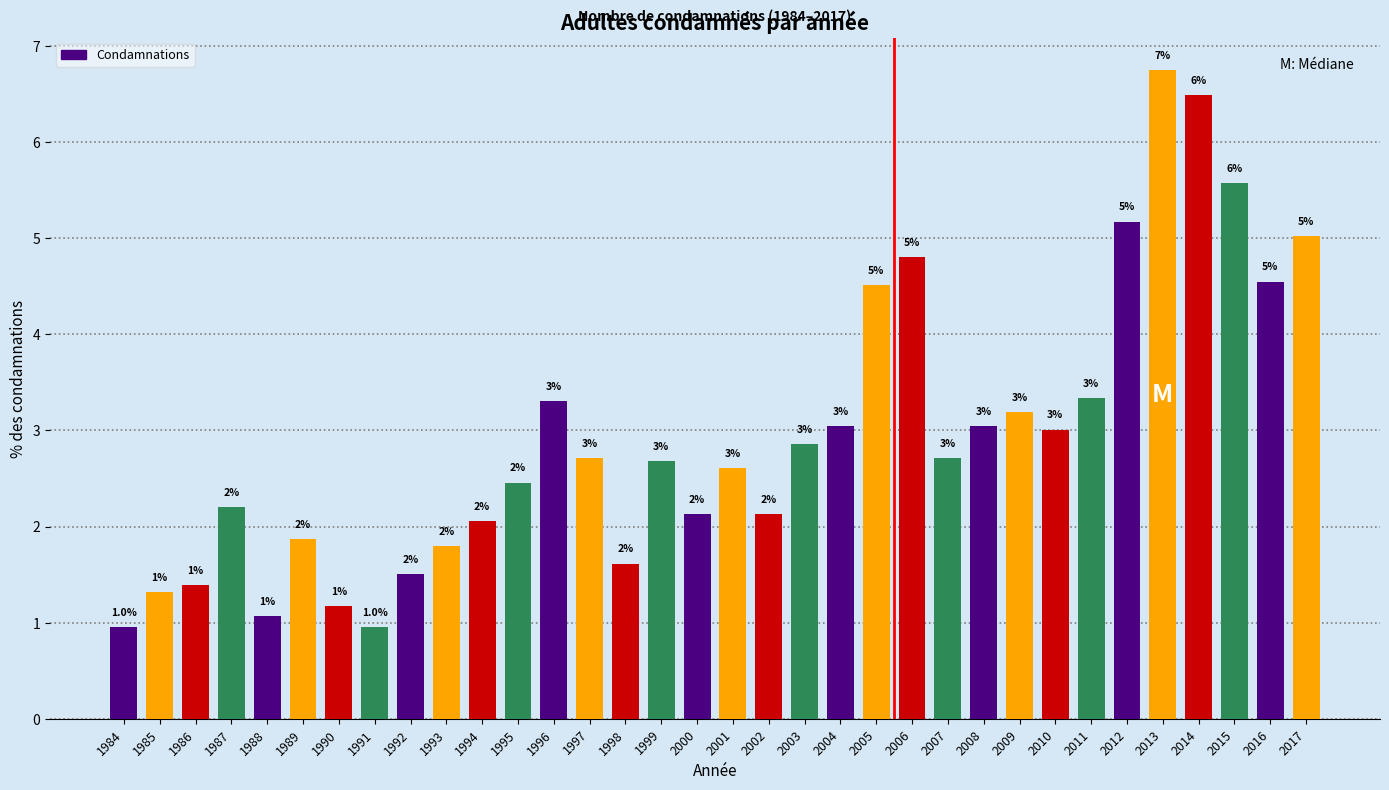

What is the smallest value displayed?

1.0